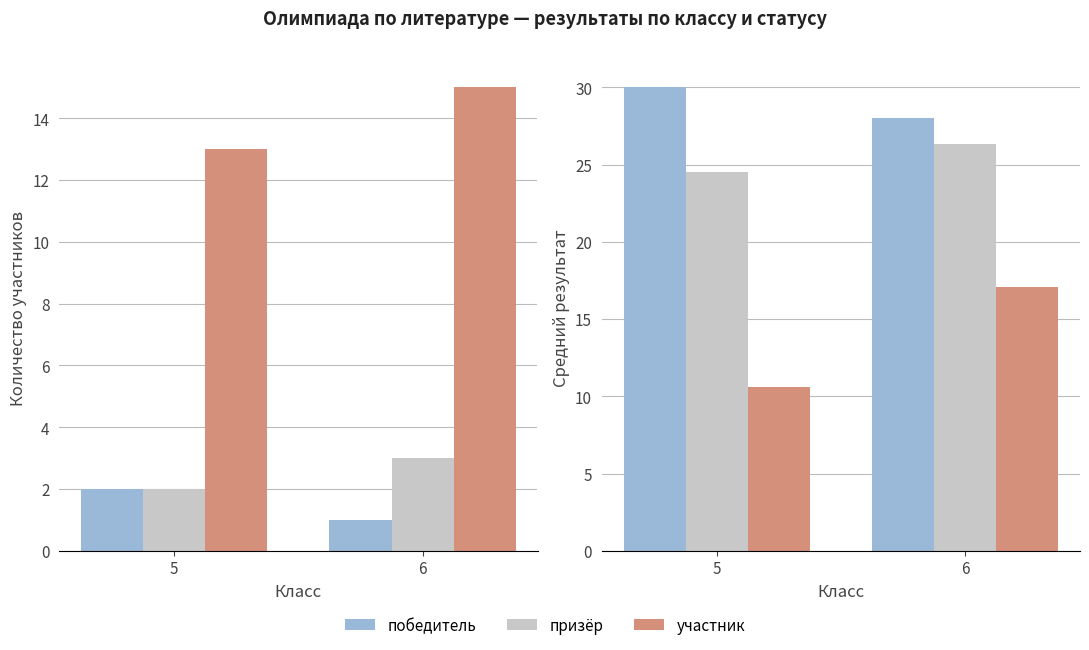

At which label is победитель closest to 29?

5